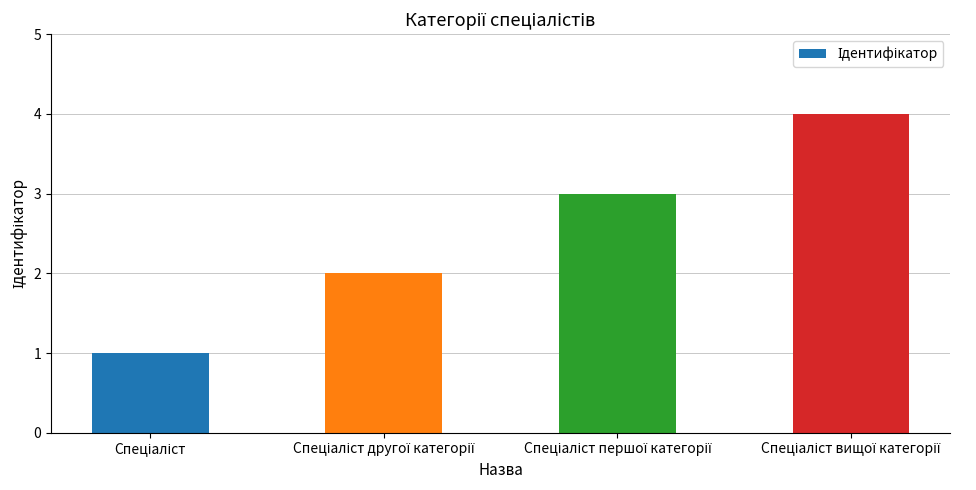

What is the greatest value displayed?

4